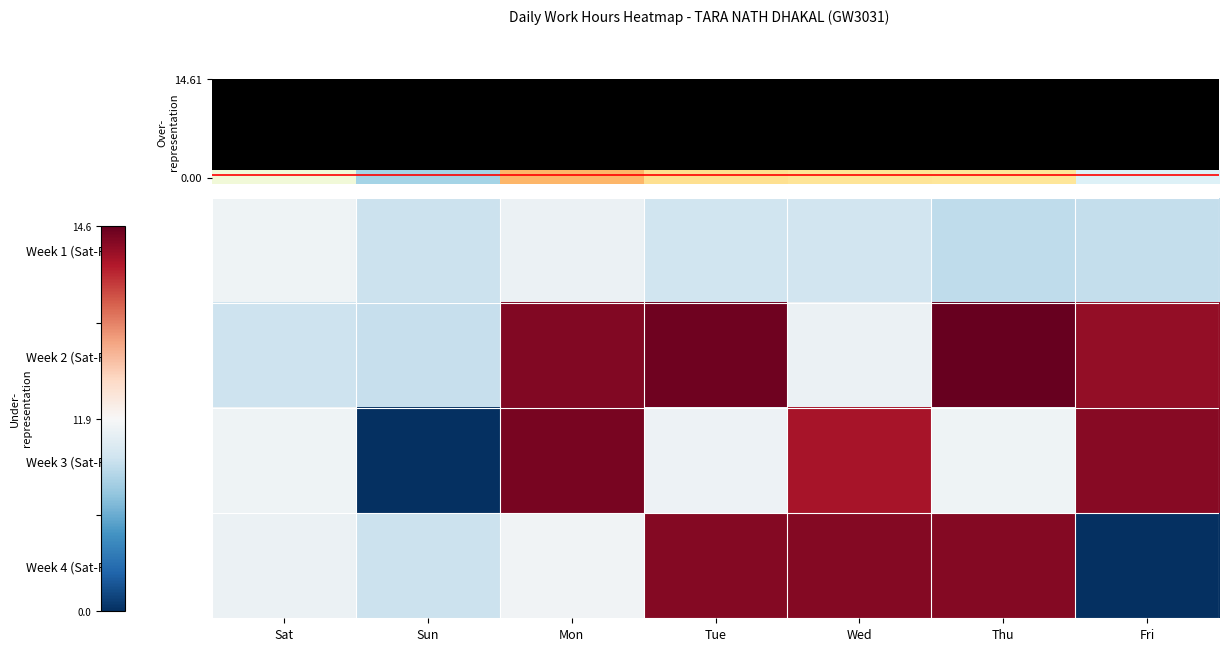

Which series has the widest spread of values?

Week 3 (Sat-Fri)